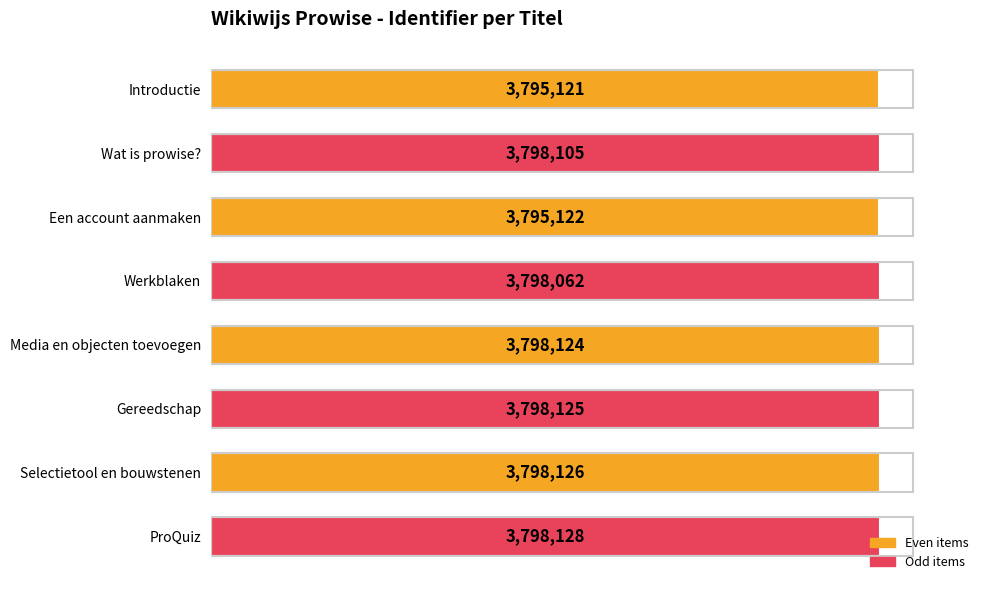

Does the chart contain any negative values?

No